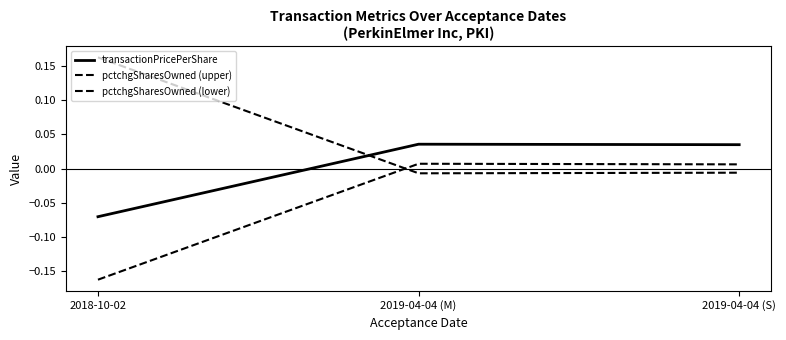

Is this an area chart (filled region under the line)?

No